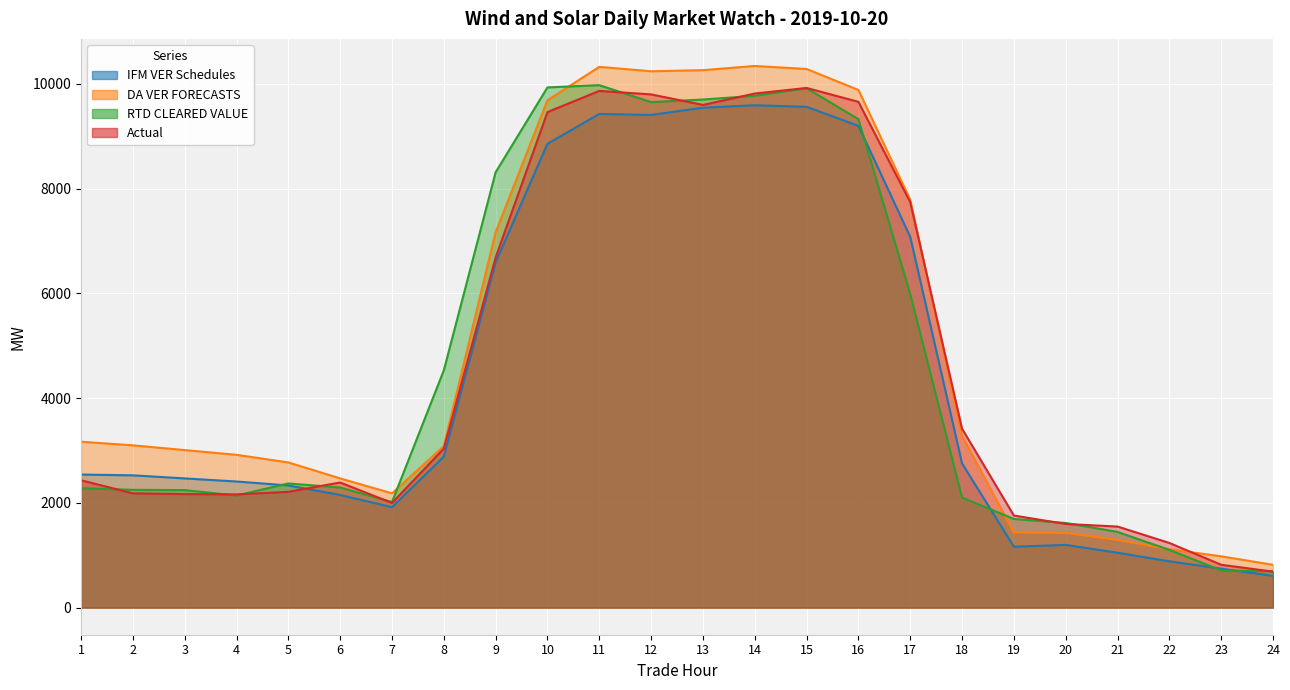

Reading left to right, extract all data points from this chart.

IFM VER Schedules: 2540.8	2526.0	2467.2	2408.4	2332.4	2151.5	1917.9	2884.8	6591.7	8855.8	9425.9	9406.6	9545.2	9591.7	9561.2	9199.0	7079.9	2752.5	1163.2	1198.0	1048.5	884.6	744.3	607.9
DA VER FORECASTS: 3167.7	3098.7	3007.9	2917.8	2772.3	2467.3	2182.2	3083.9	7166.5	9686.6	10324.7	10240.4	10261.5	10341.4	10283.9	9883.8	7787.9	3280.4	1435.0	1426.2	1293.0	1114.2	979.9	818.2
RTD CLEARED VALUE: 2280.4	2248.7	2244.0	2140.6	2371.0	2293.8	2016.1	4530.2	8312.9	9932.1	9975.2	9651.6	9700.8	9771.8	9917.0	9326.1	5984.8	2102.4	1693.0	1616.7	1445.6	1102.5	712.2	693.0
Actual: 2431.3	2182.5	2167.5	2162.2	2211.1	2389.2	1999.1	3036.1	6684.9	9460.9	9865.4	9798.6	9597.9	9815.2	9921.8	9657.1	7740.8	3415.3	1758.7	1597.5	1548.0	1235.2	818.3	687.9